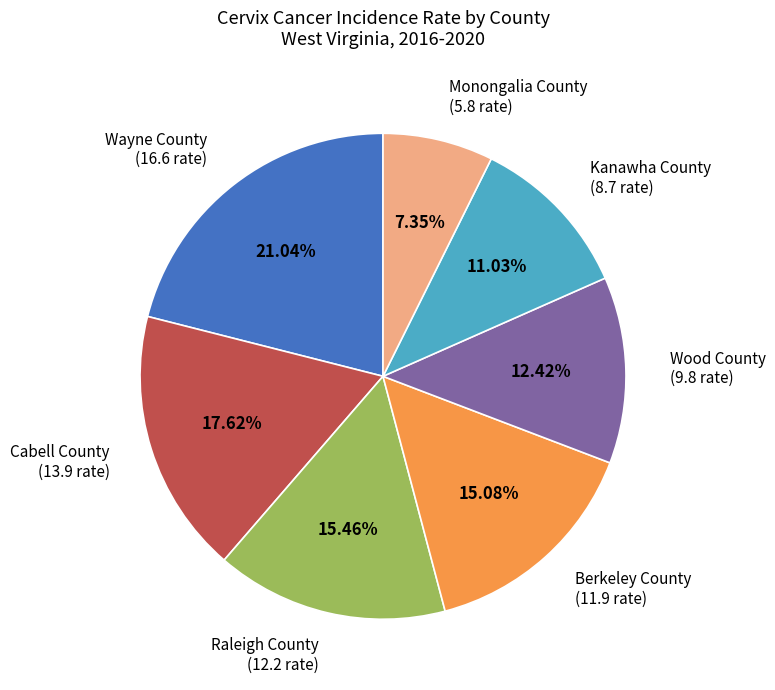

Do Wayne County (16.6 rate) and Kanawha County (8.7 rate) together represent more than half of the pie?

No